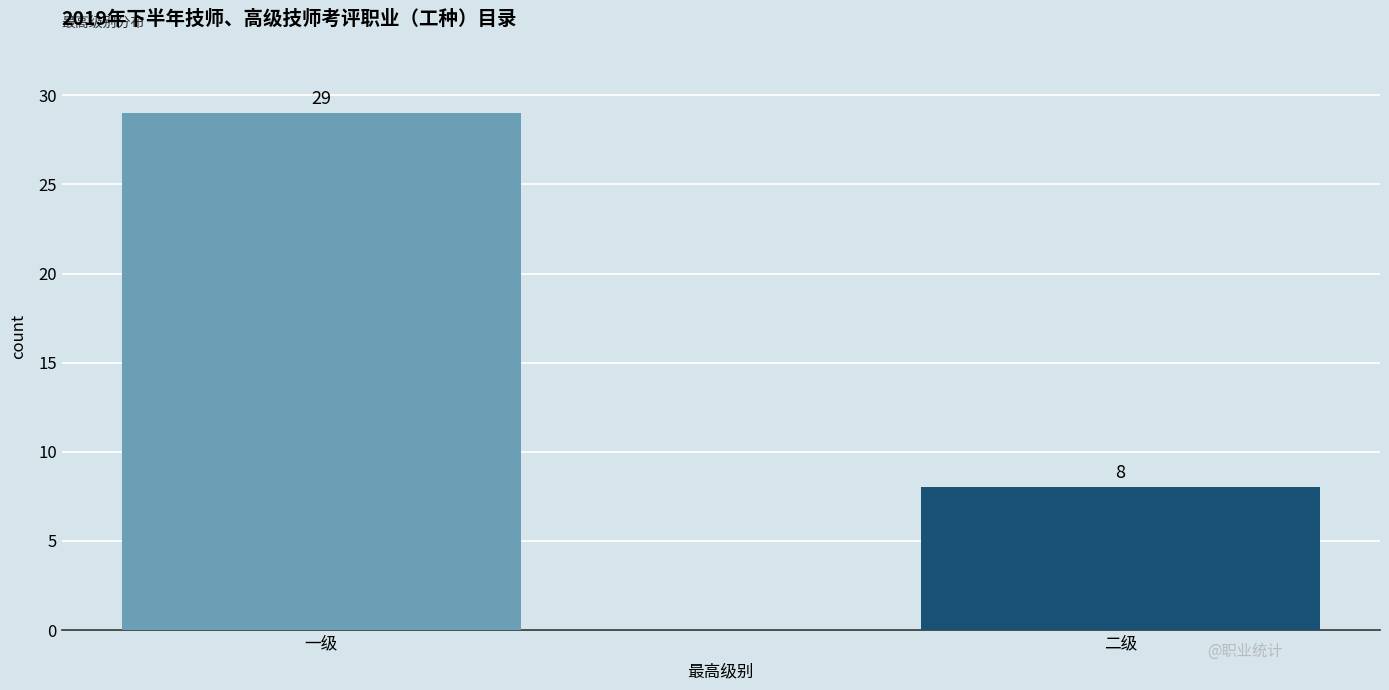

Reading left to right, transcribe all the data shown in this chart.

一级=29	二级=8